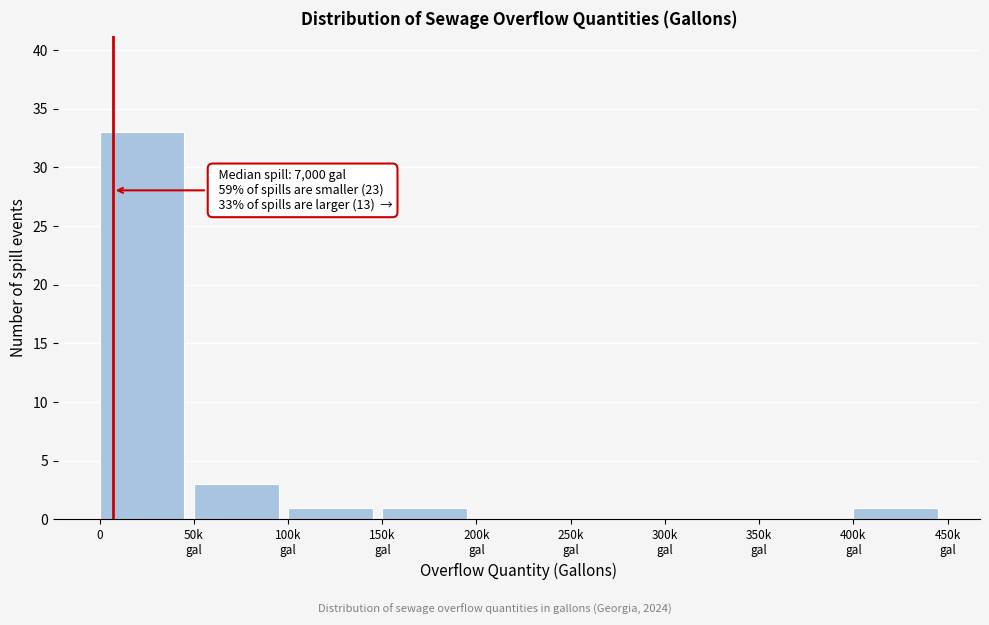

What is the sum of all values?

39